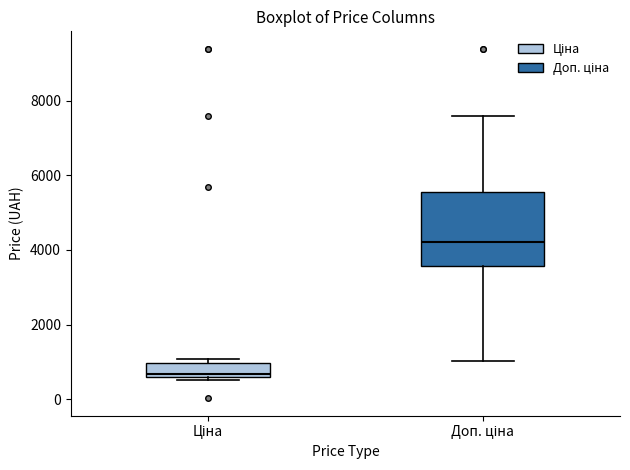

Reading left to right, transcribe this box plot: for each box, give where its median line is, the range the box spans, and where its two whiskers end, as read against the y-axis. The values are not printed on the chart, so give them approximately, as read against the axis.

Ціна: median 600 (just above the box's lower edge), box 600 to 1000, whiskers 600 (just below the box's lower edge) to 1000 (just above the box's upper edge)
Доп. ціна: median 4200, box 3600 to 5600, whiskers 1000 to 7600